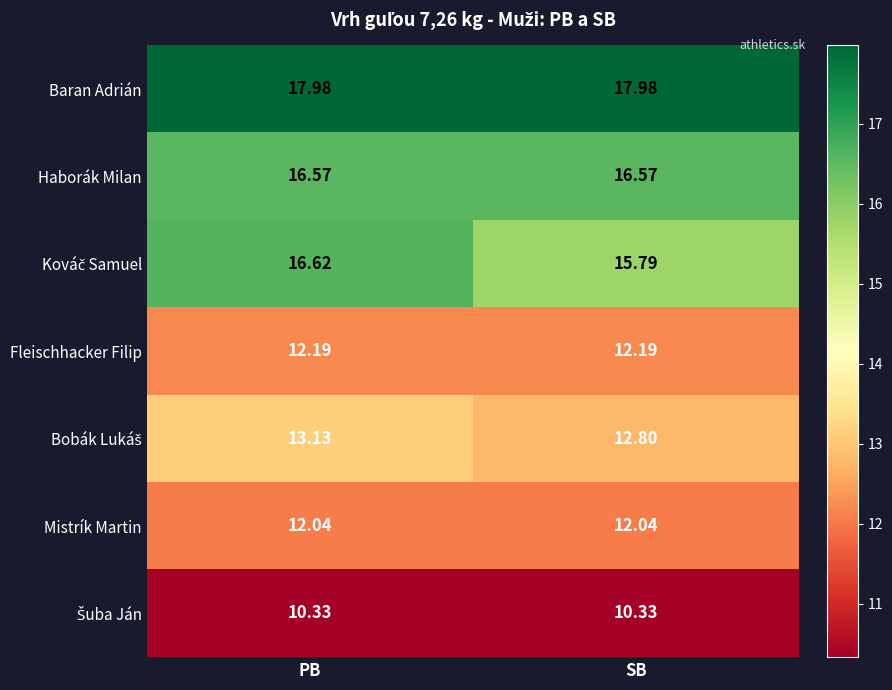

Which series has the largest total across all categories?

Baran Adrián